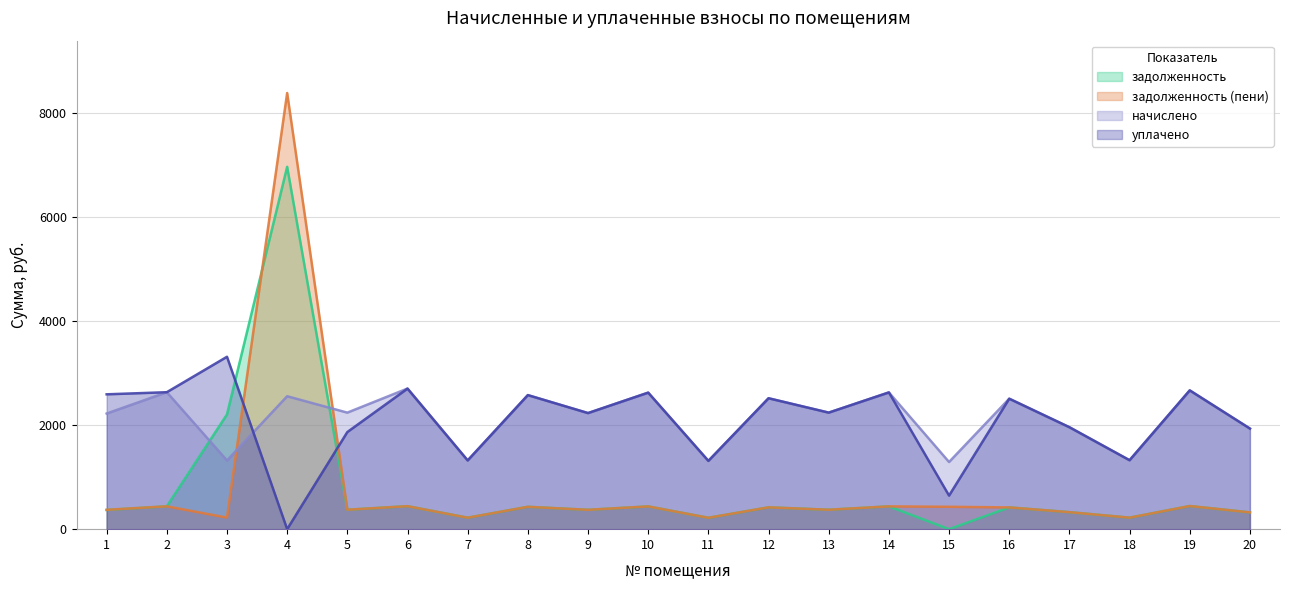

What is the spread (max minus min) of values at 16?

2091.6